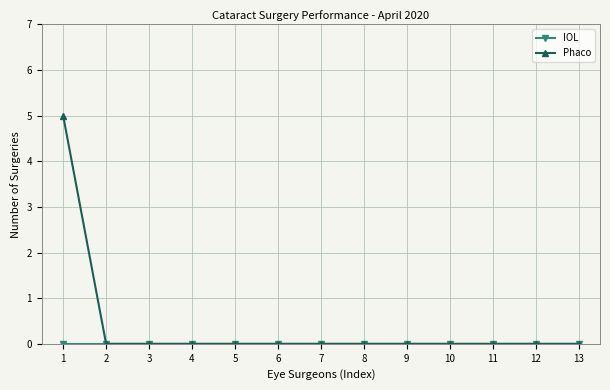

The value of Phaco at 10 is 0. True or false?

True